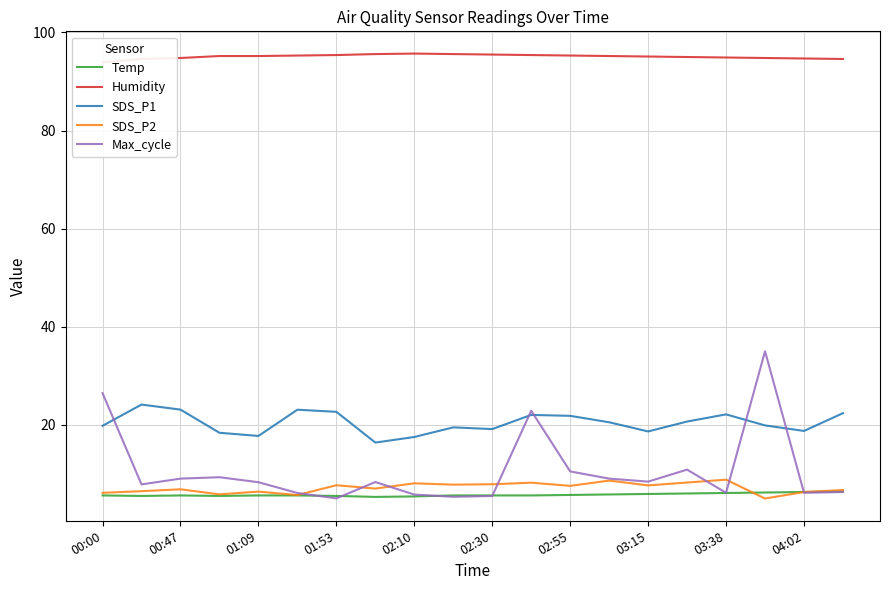

What is the highest value of the Temp series?

6.4